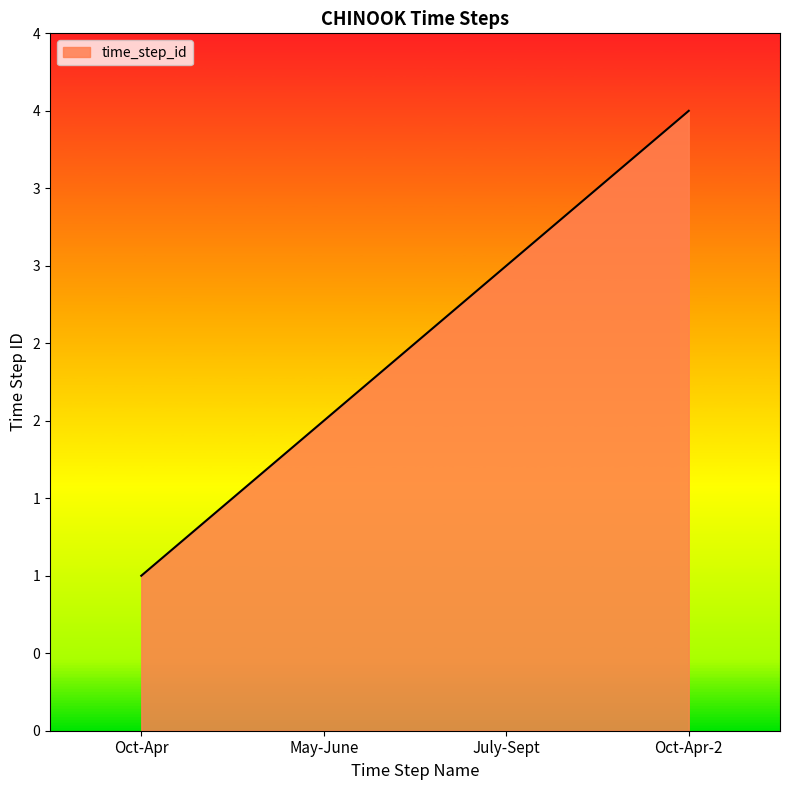

What is the label of the 2nd point from the left?

May-June